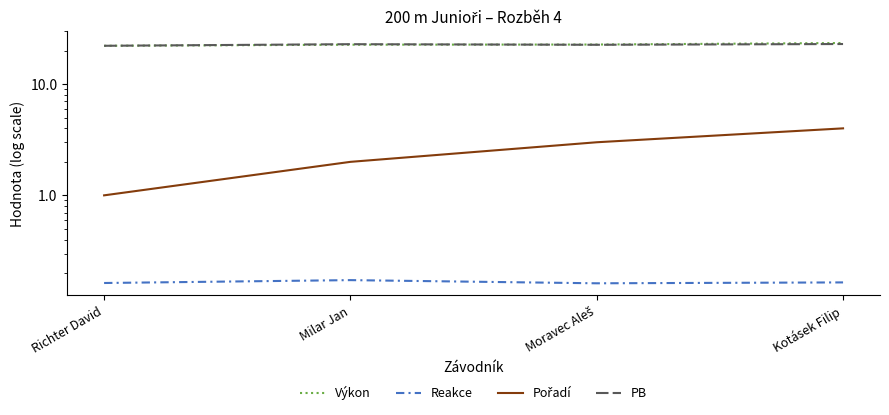

Reading left to right, list all the values displayed in this chart.

Výkon: Richter David=22.1	Milar Jan=22.6	Moravec Aleš=22.7	Kotásek Filip=23.4
Reakce: Richter David=0.2	Milar Jan=0.2	Moravec Aleš=0.2	Kotásek Filip=0.2
Pořadí: Richter David=1.0	Milar Jan=2.0	Moravec Aleš=3.0	Kotásek Filip=4.0
PB: Richter David=22.1	Milar Jan=22.8	Moravec Aleš=22.6	Kotásek Filip=22.9